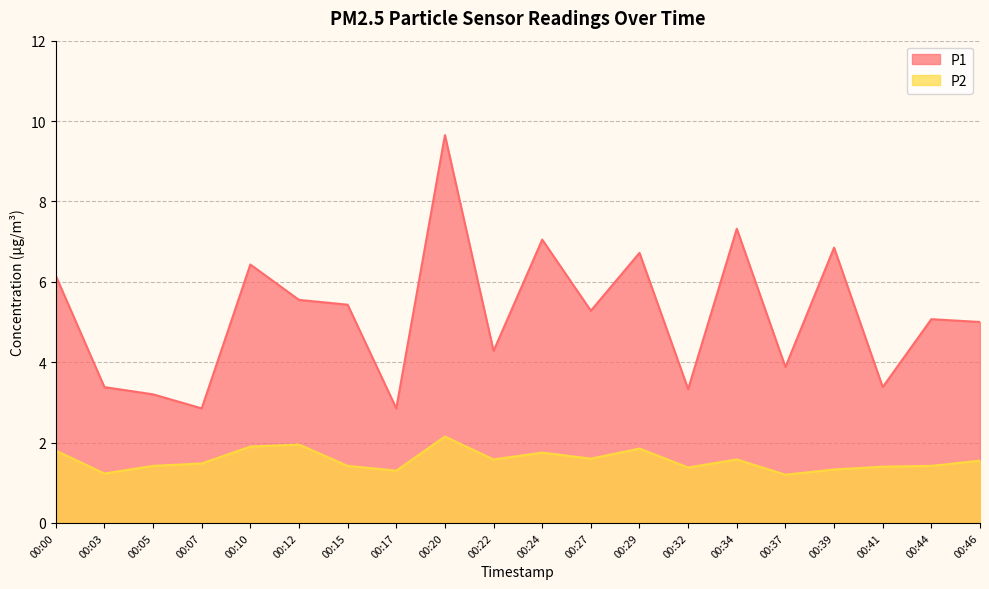

What are all the series names shown in the legend?

P1, P2